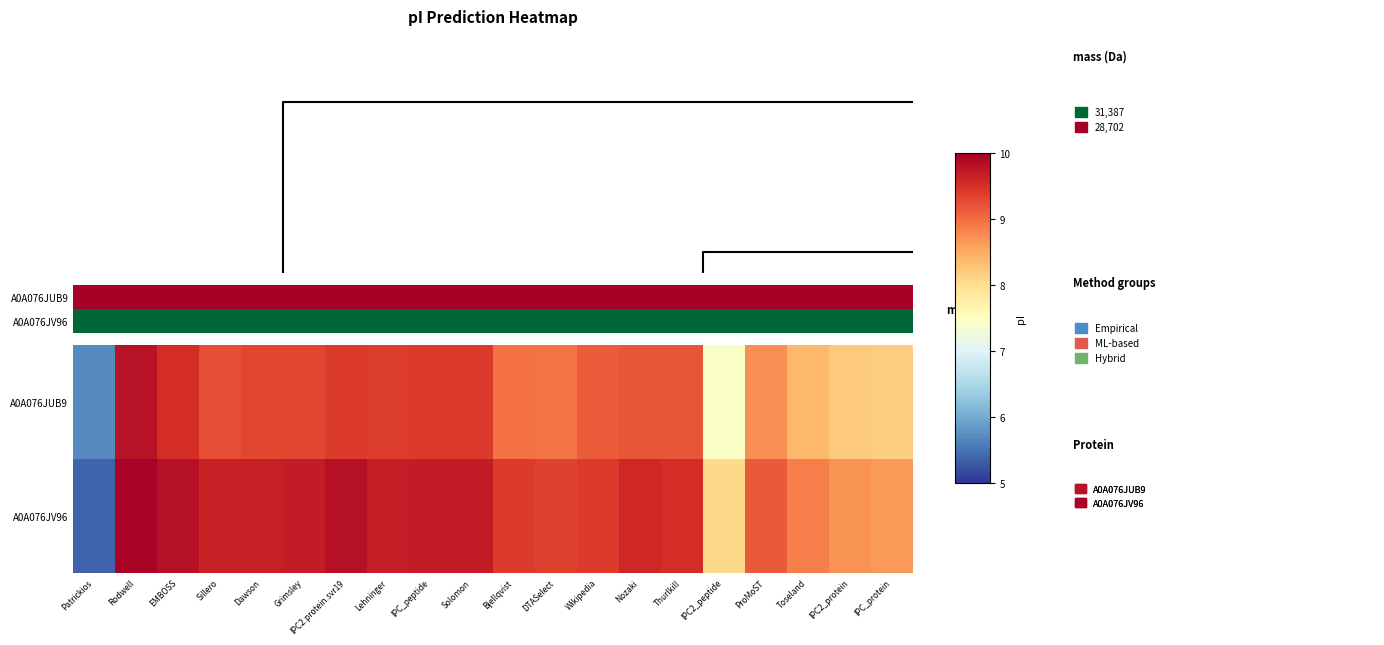

Between ProMoST and Solomon, which is larger?

Solomon